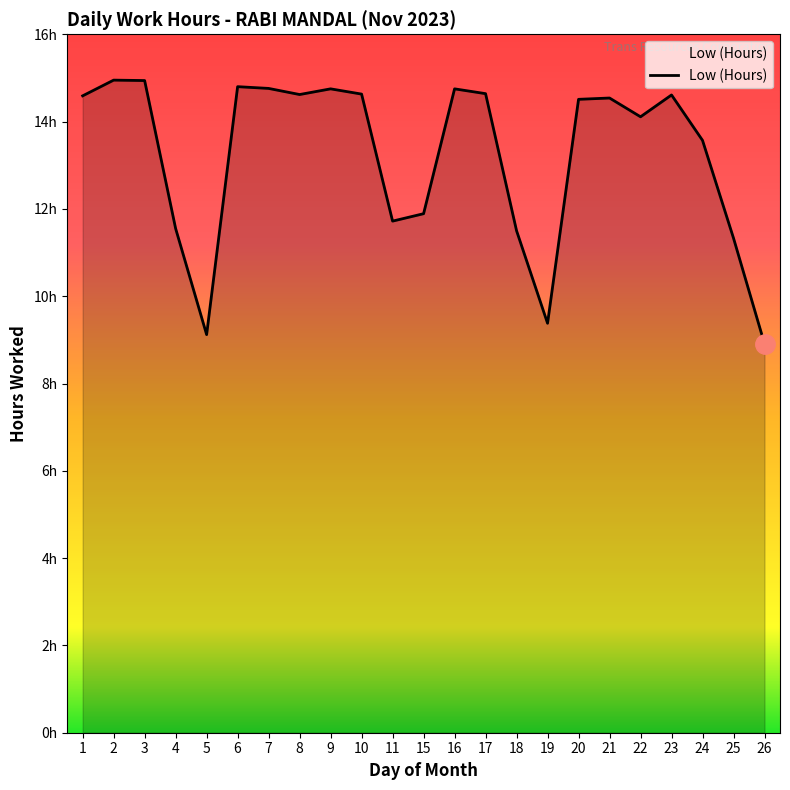

List the labels in order of value, largest first.

2, 3, 6, 7, 9, 16, 17, 10, 8, 23, 1, 21, 20, 22, 24, 15, 11, 4, 18, 25, 19, 5, 26